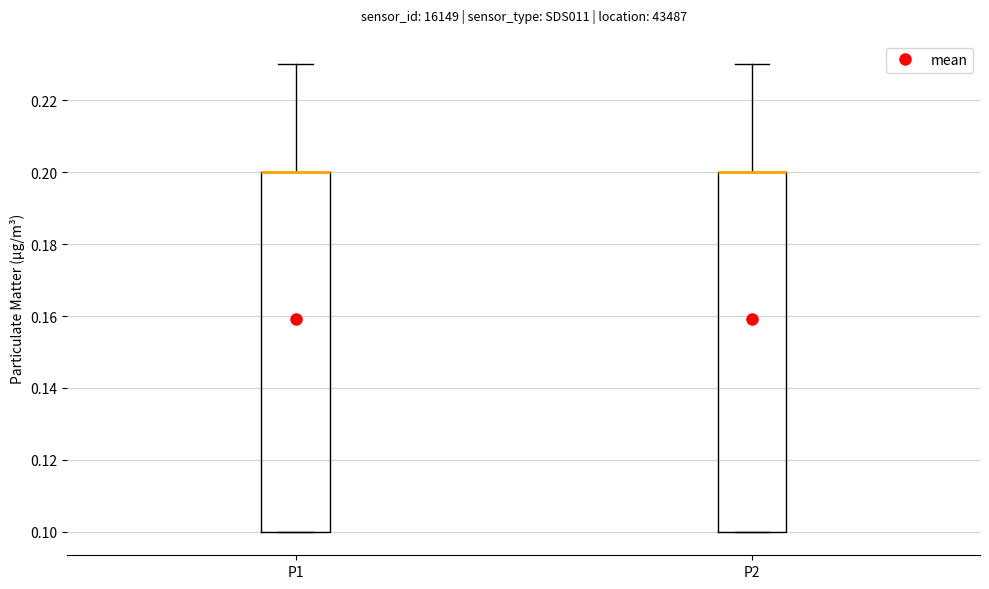

Reading left to right, read every box against the y-axis: the position of its median line, the range the box covers, and the ends of its whiskers. The values are not printed on the chart, so give them approximately, as read against the axis.

P1: median 0.20 (drawn on the box's upper edge), box 0.10 to 0.20, whiskers 0.10 to 0.23
P2: median 0.20 (drawn on the box's upper edge), box 0.10 to 0.20, whiskers 0.10 to 0.23